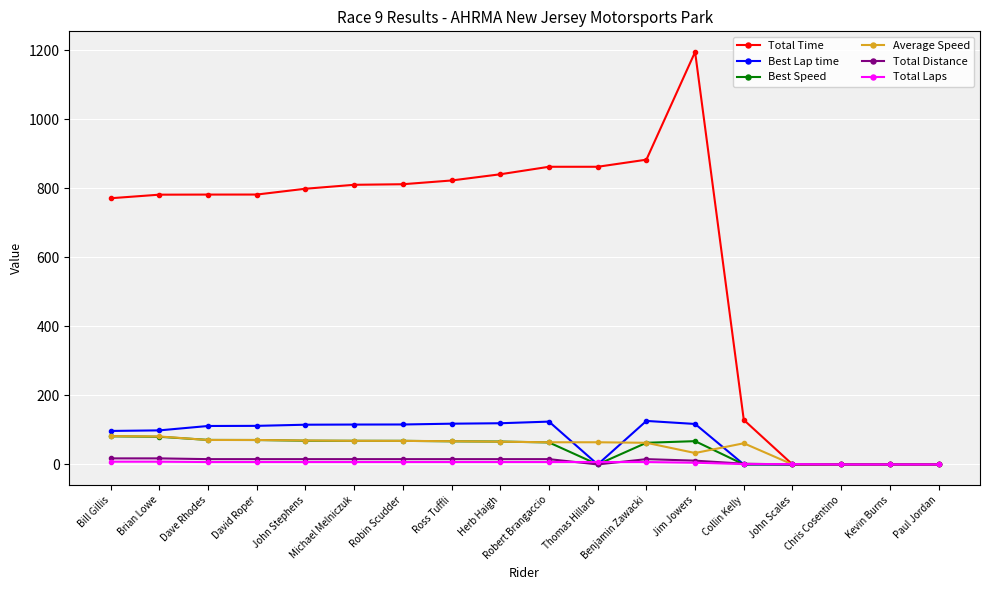

True or false: Total Time has more than 0 interior local peaks.

True